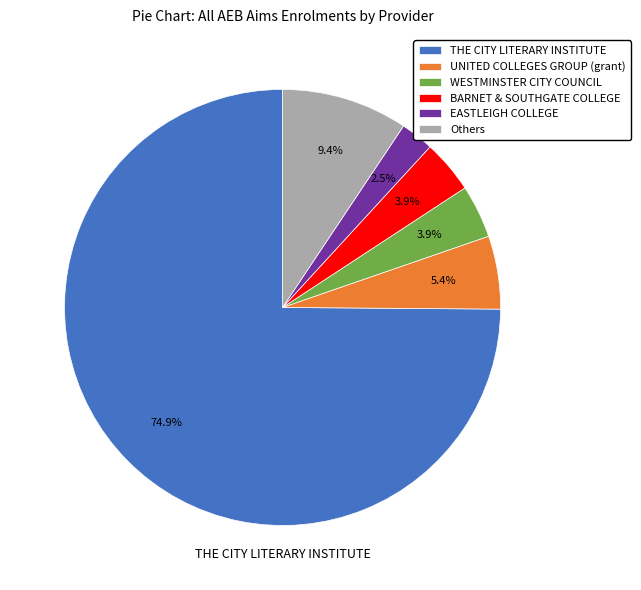

Combined, what portion of the pie is EASTLEIGH COLLEGE and WESTMINSTER CITY COUNCIL?

6.4%